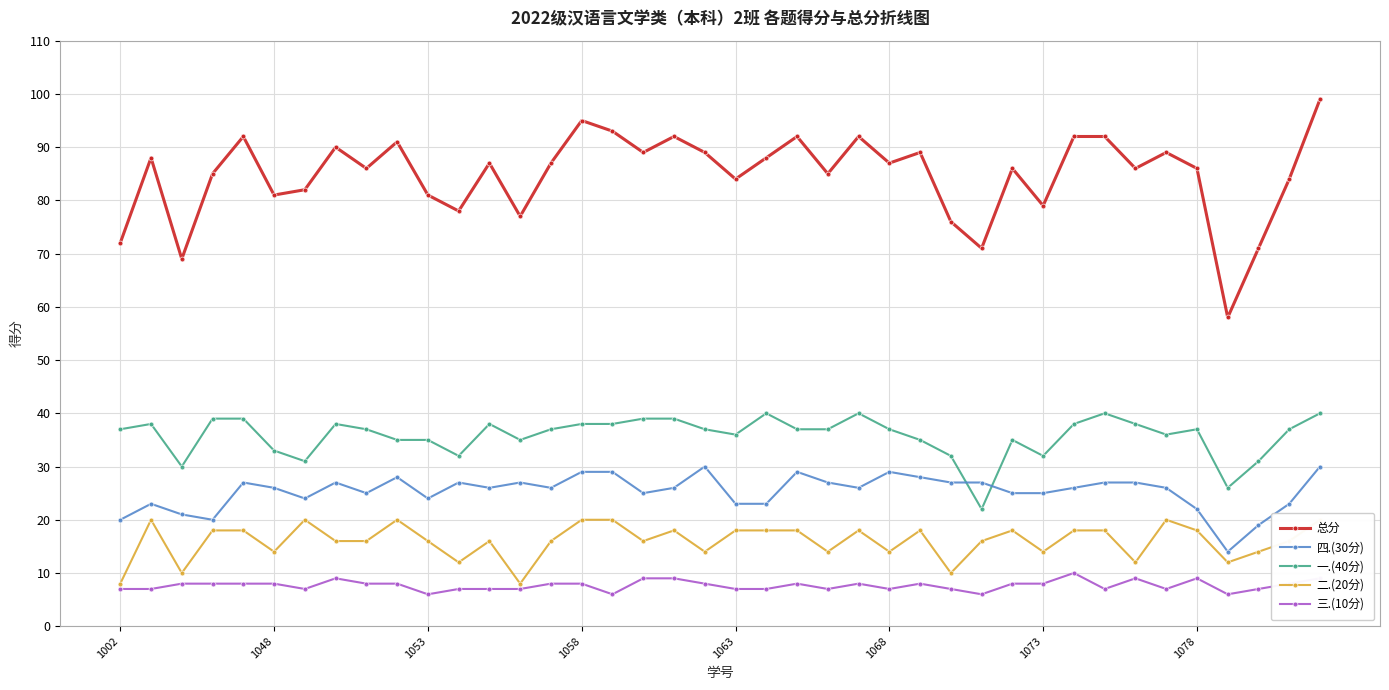

Reading left to right, list all the values displayed in this chart.

总分: 72	88	69	85	92	81	82	90	86	91	81	78	87	77	87	95	93	89	92	89	84	88	92	85	92	87	89	76	71	86	79	92	92	86	89	86	58	71	84	99
四.(30分): 20	23	21	20	27	26	24	27	25	28	24	27	26	27	26	29	29	25	26	30	23	23	29	27	26	29	28	27	27	25	25	26	27	27	26	22	14	19	23	30
一.(40分): 37	38	30	39	39	33	31	38	37	35	35	32	38	35	37	38	38	39	39	37	36	40	37	37	40	37	35	32	22	35	32	38	40	38	36	37	26	31	37	40
二.(20分): 8	20	10	18	18	14	20	16	16	20	16	12	16	8	16	20	20	16	18	14	18	18	18	14	18	14	18	10	16	18	14	18	18	12	20	18	12	14	16	20
三.(10分): 7	7	8	8	8	8	7	9	8	8	6	7	7	7	8	8	6	9	9	8	7	7	8	7	8	7	8	7	6	8	8	10	7	9	7	9	6	7	8	9